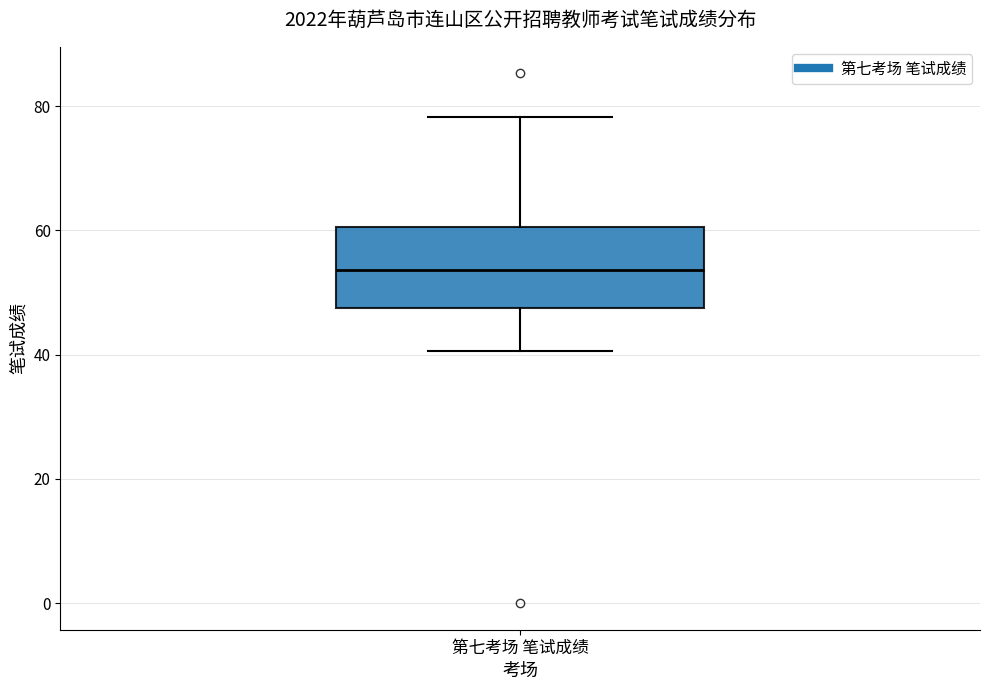

Transcribe this box plot: give where the median line is, the range the box spans, and where the two whiskers end, as read against the y-axis. The values are not printed on the chart, so give them approximately, as read against the axis.

median 54, box 48 to 60, whiskers 40 to 78